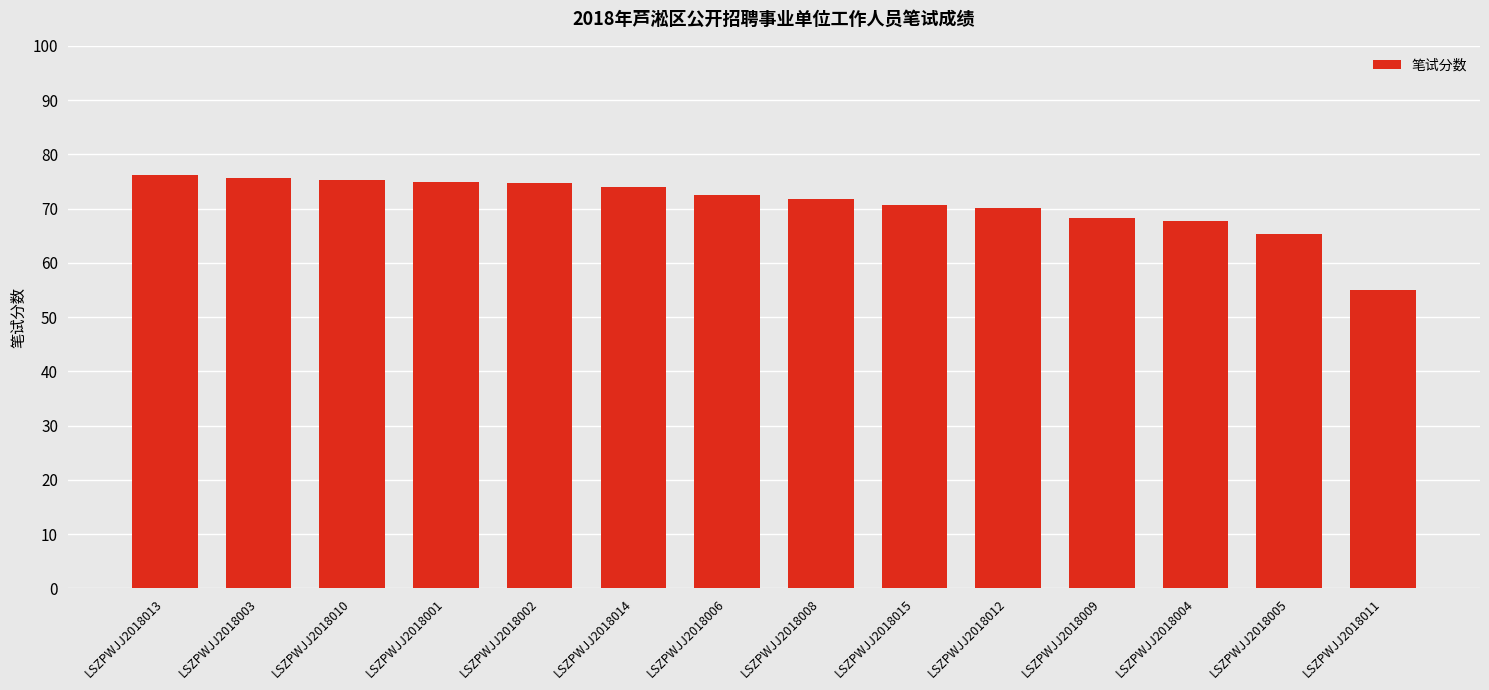

Where does the data first go above 72?

LSZPWJJ2018013